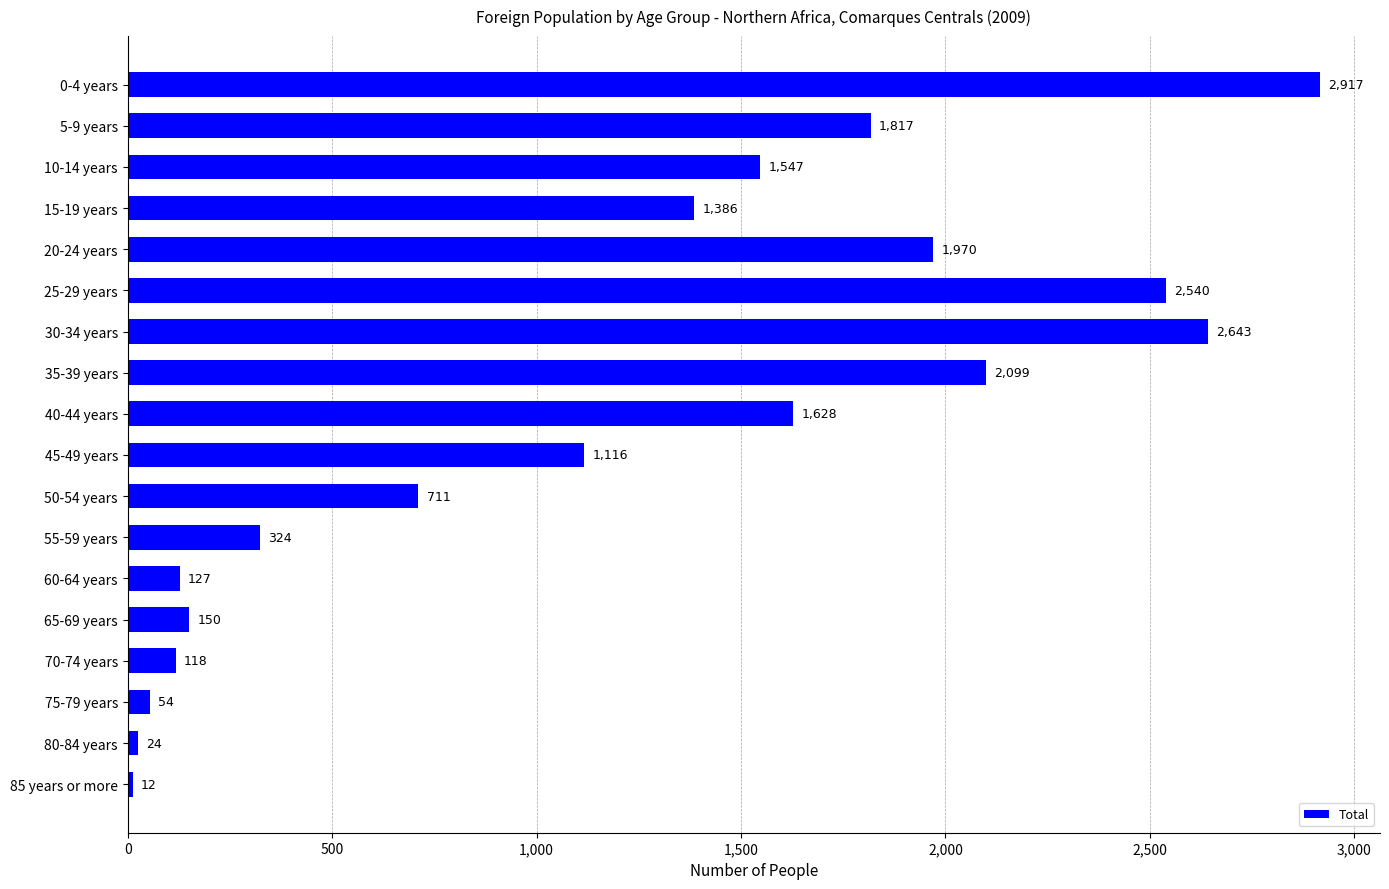

How many values are below 1386?

9